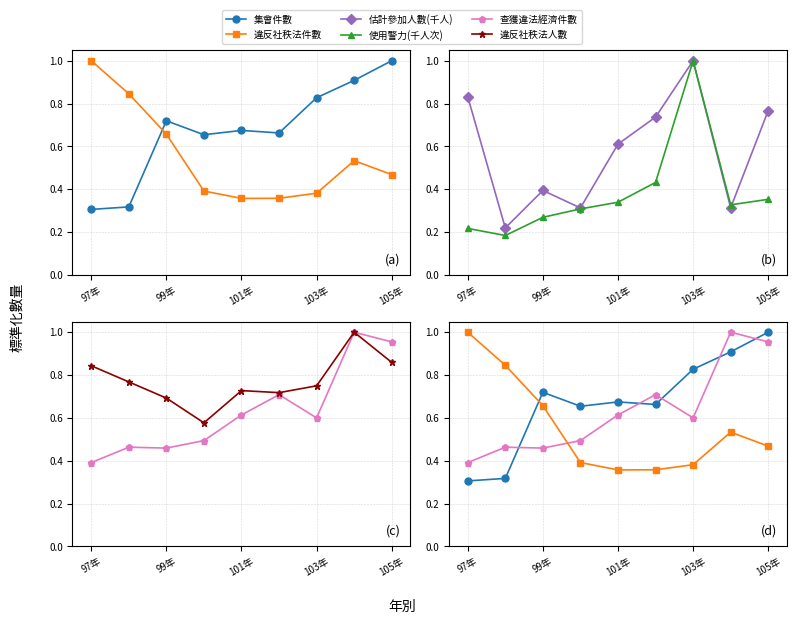

At which category does the chart reach its peak across all series?

8